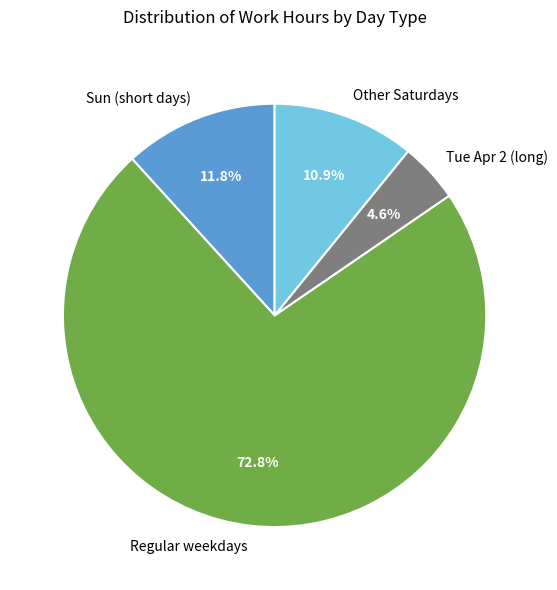

To the nearest percent, what is the difference between the largest and smallest slice percentages?

68%